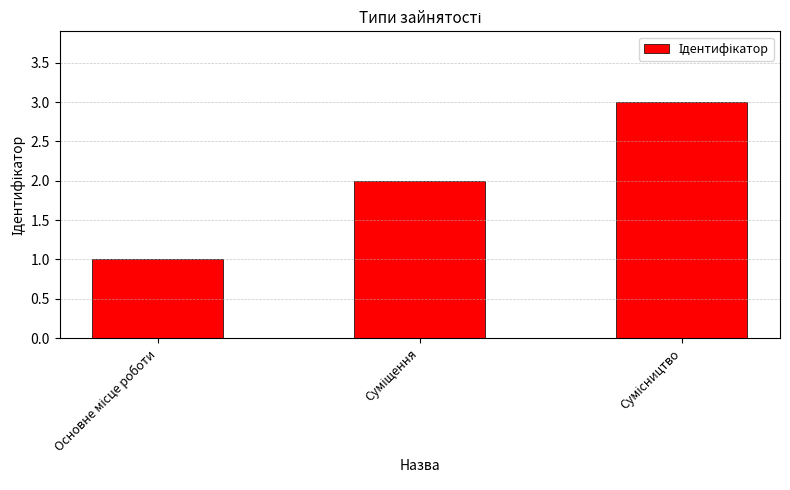

What is the sum of all values?

6